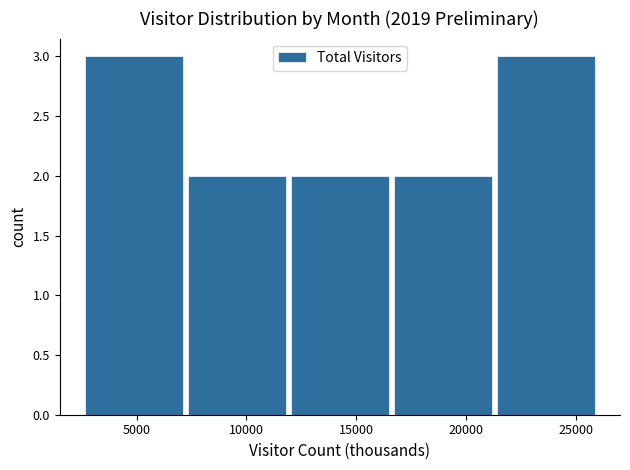

Reading left to right, list every bar in this chart as the range it spans on the x-axis followed by its height. Neither the bar edges nor the heights are printed on the chart, so give them approximately, as read against the axes.

2500 to 7000: 3
7000 to 12000: 2
12000 to 16500: 2
16500 to 21500: 2
21500 to 26000: 3